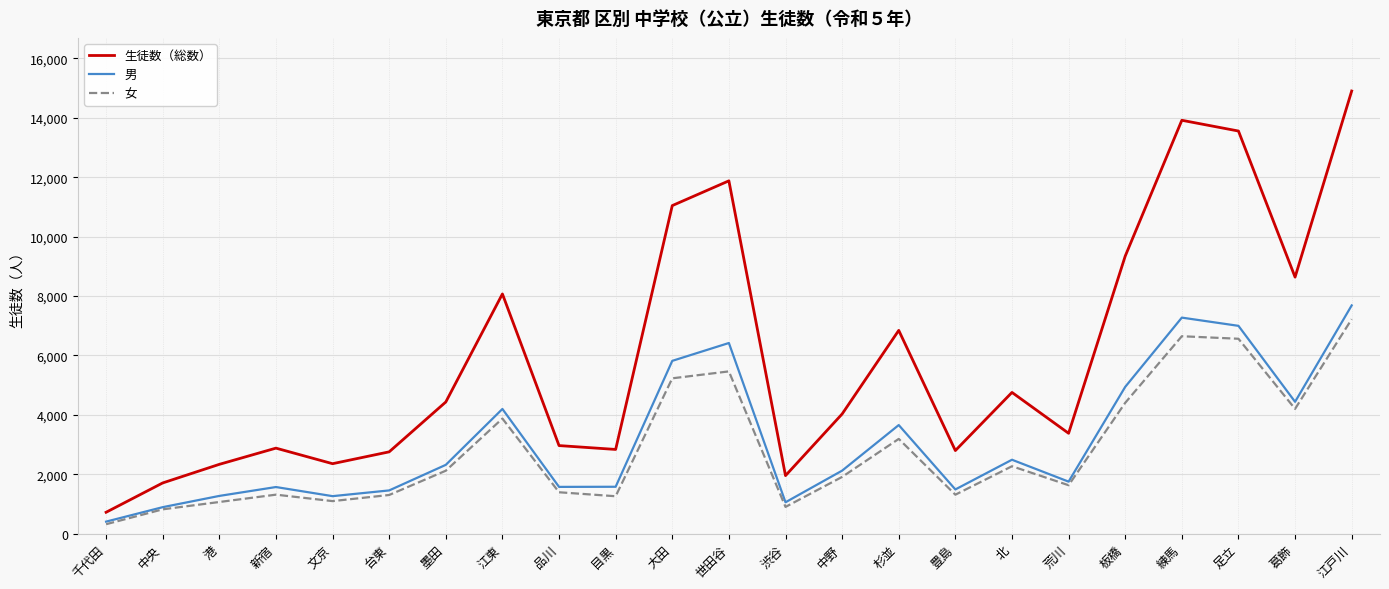

How many values in the 男 series are below 2119?

11